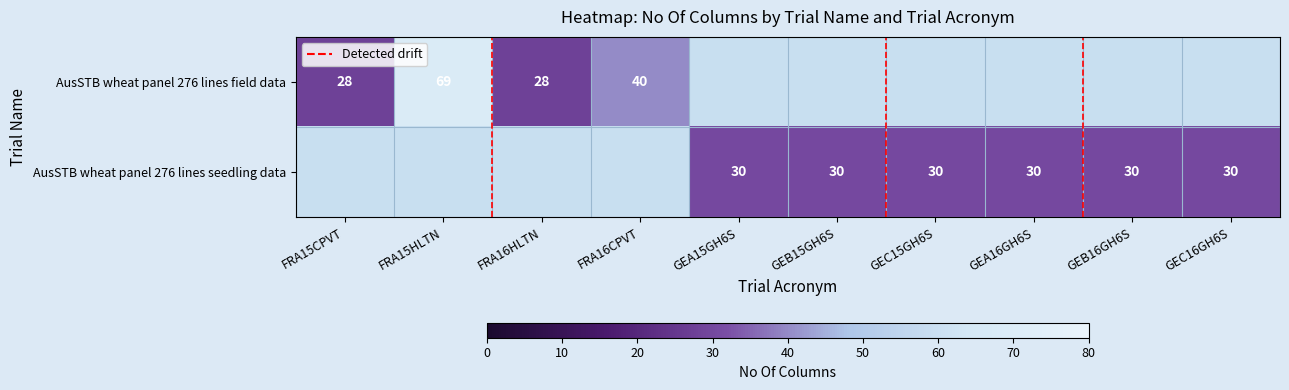

Count the number of data series in this chart.

2